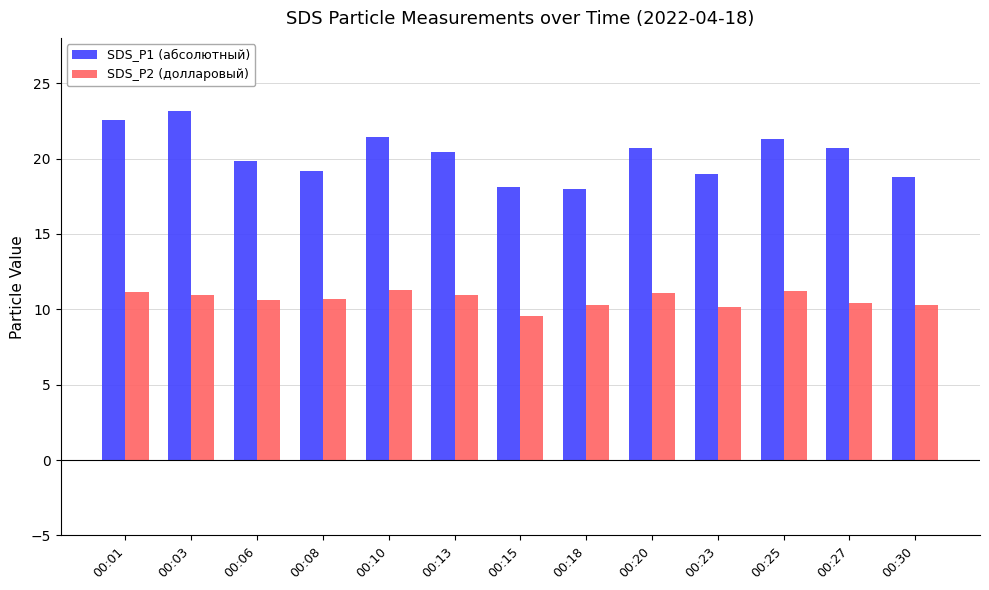

True or false: SDS_P1 (абсолютный) has a value of 9.2 at 00:15.

False